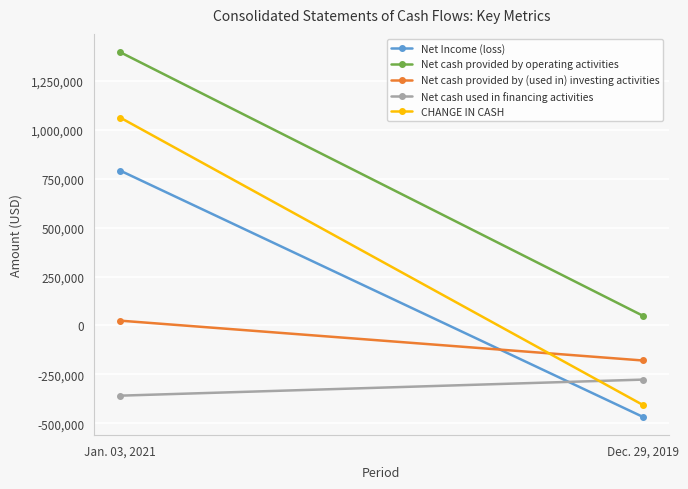

What is the spread (max minus min) of values at Jan. 03, 2021?

1756405